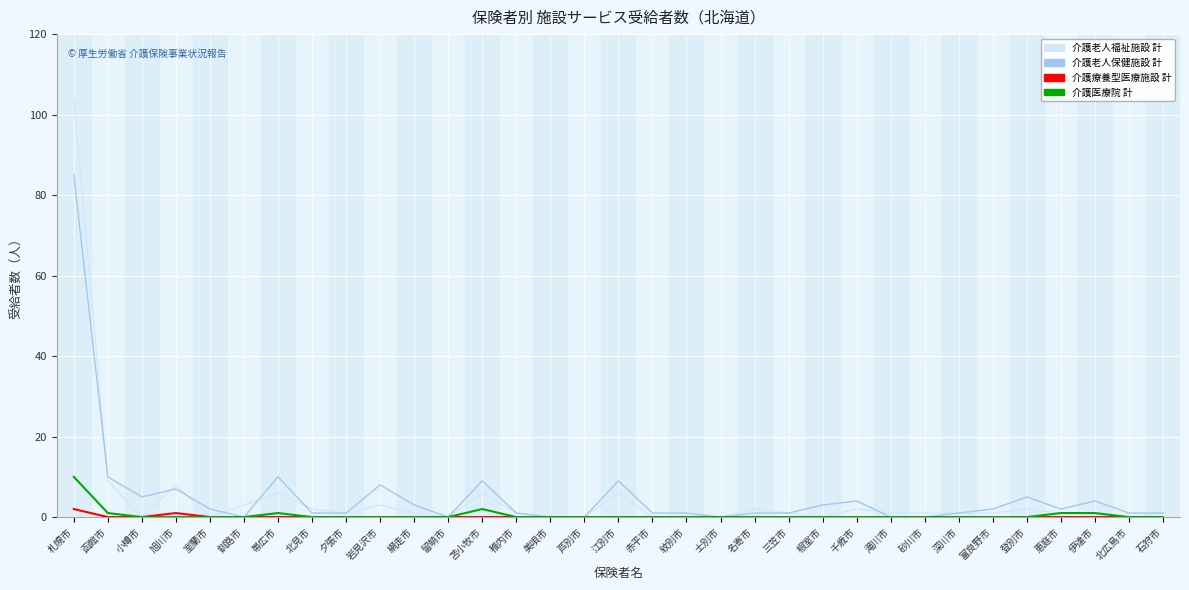

At which category is the sum across all series the highest?

札幌市